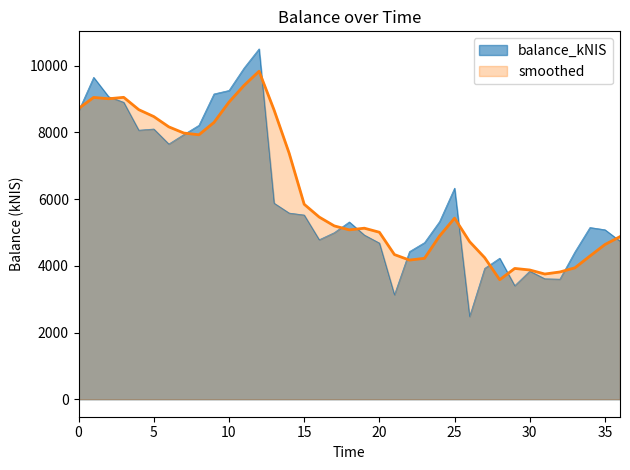

What is the minimum value for smoothed?

3583.2